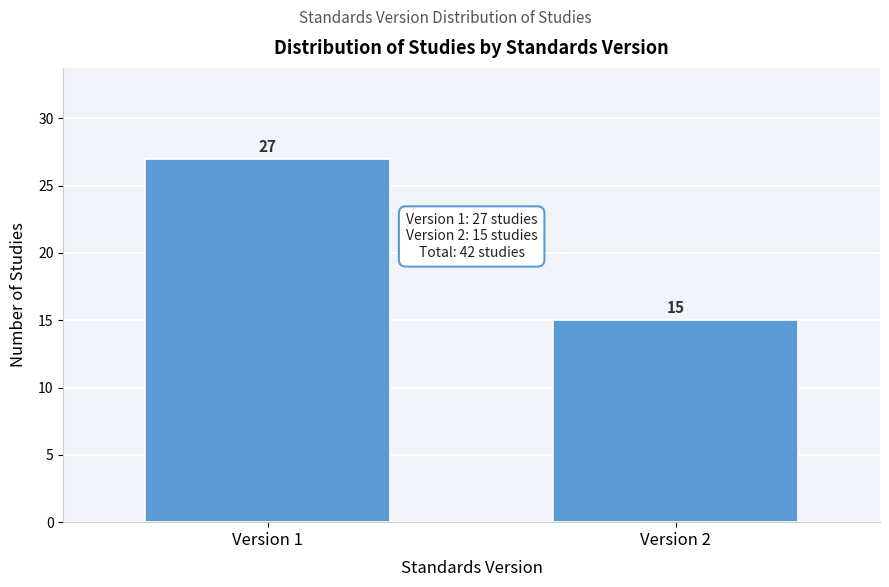

Reading left to right, extract all data points from this chart.

27	15